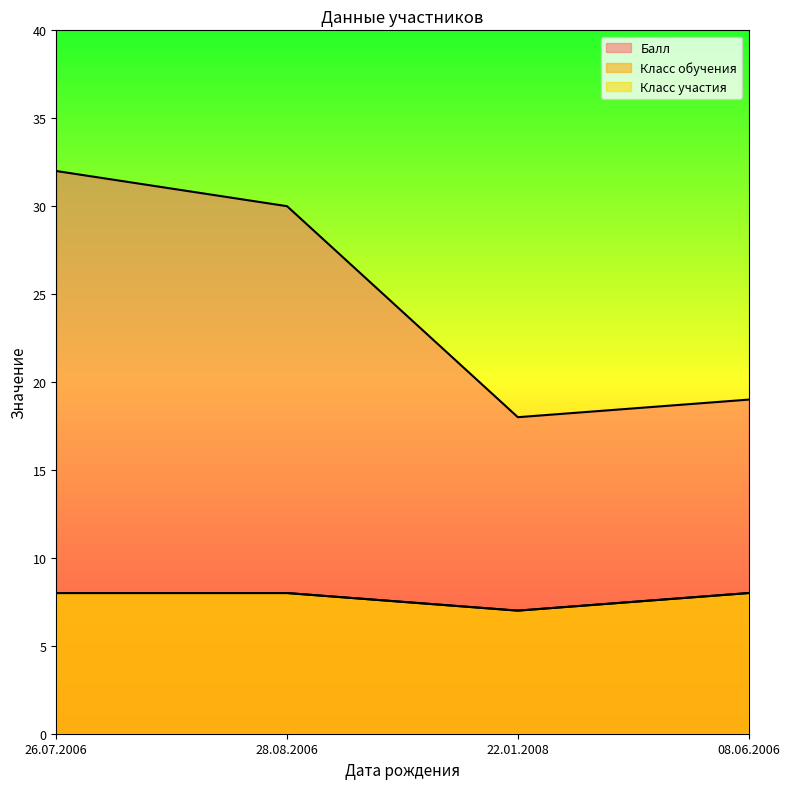

What position from the right is 26.07.2006?

4